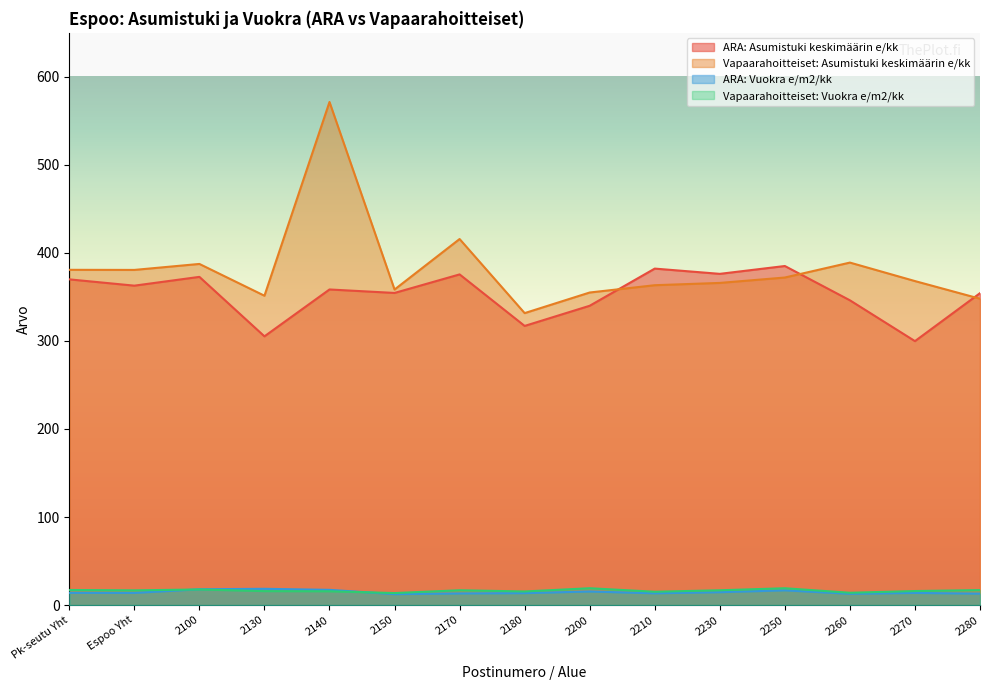

Rank the series by their maximum value, from highest to lowest.

Vapaarahoitteiset: Asumistuki keskimäärin e/kk, ARA: Asumistuki keskimäärin e/kk, Vapaarahoitteiset: Vuokra e/m2/kk, ARA: Vuokra e/m2/kk